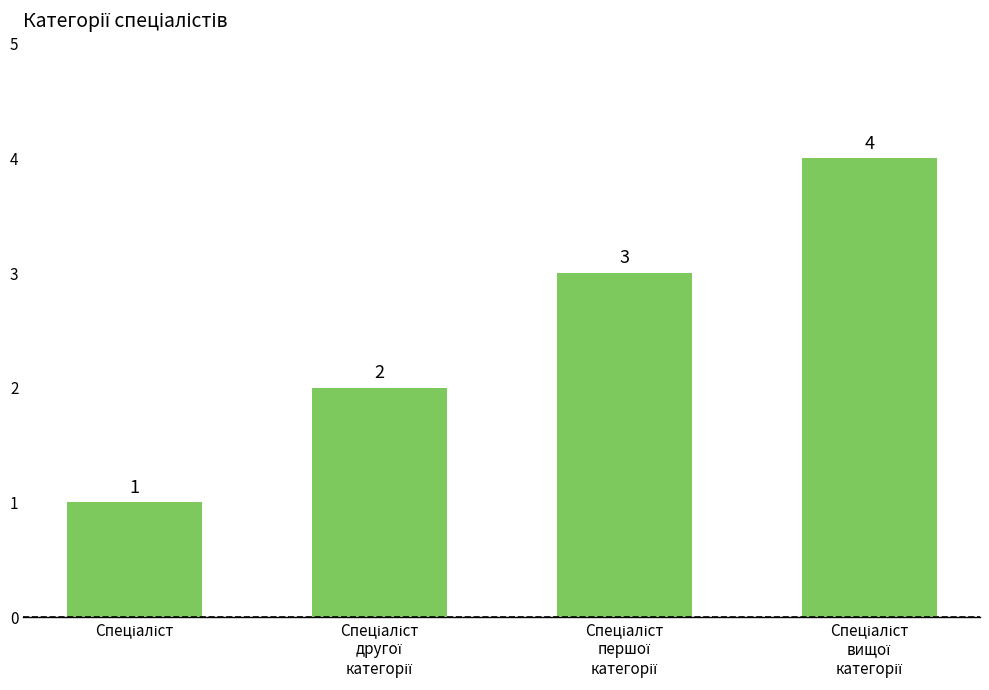

Count the values in the range 2 to 4.

3